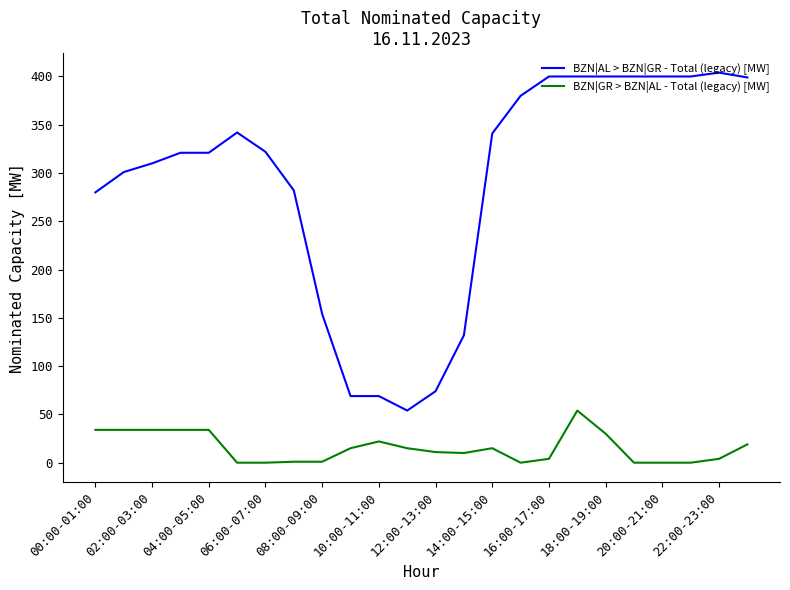

List the series in order of their peak value, highest first.

BZN|AL > BZN|GR - Total (legacy) [MW], BZN|GR > BZN|AL - Total (legacy) [MW]